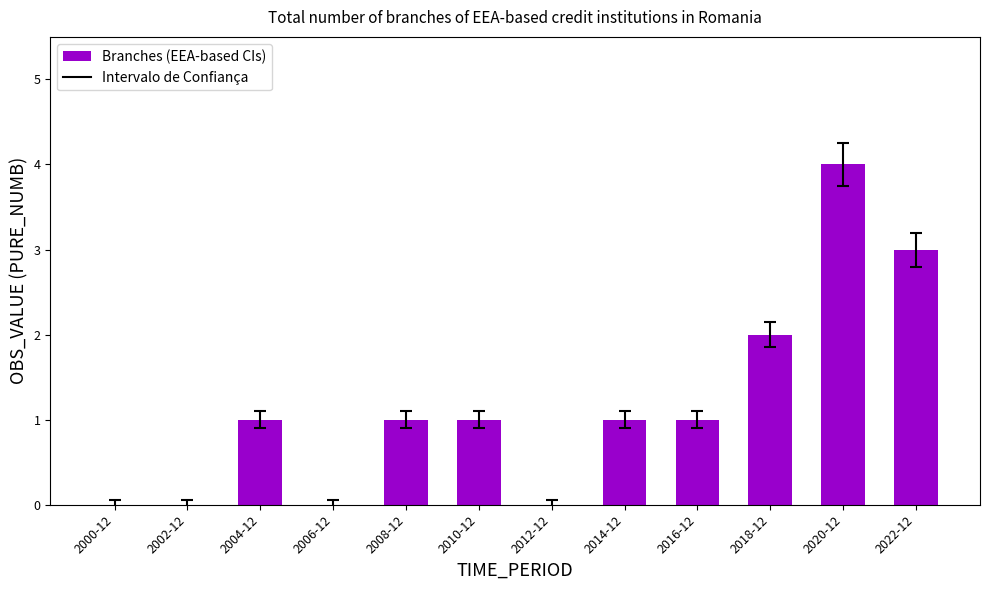

The value at 2018-12 is 2. True or false?

True